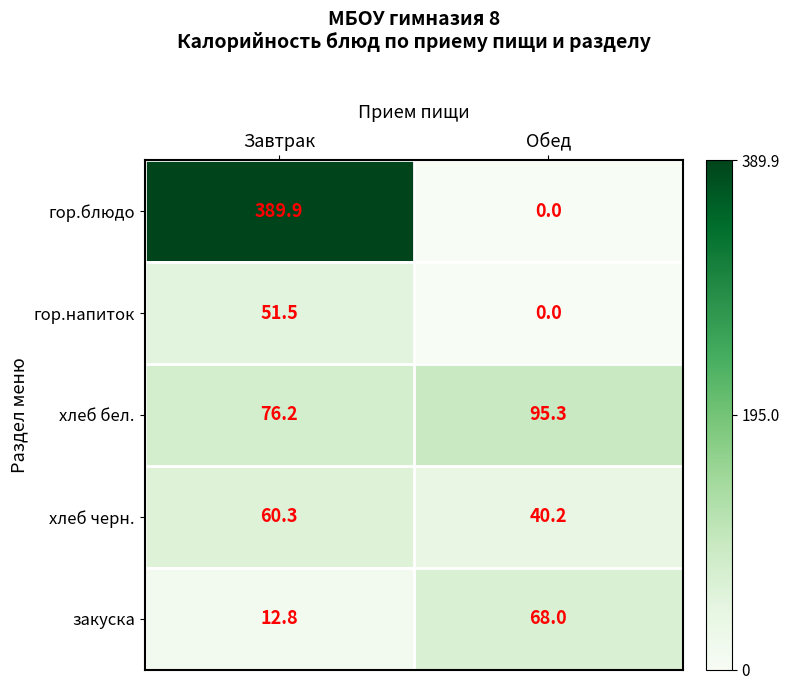

At which label does хлеб бел. reach its peak?

Обед